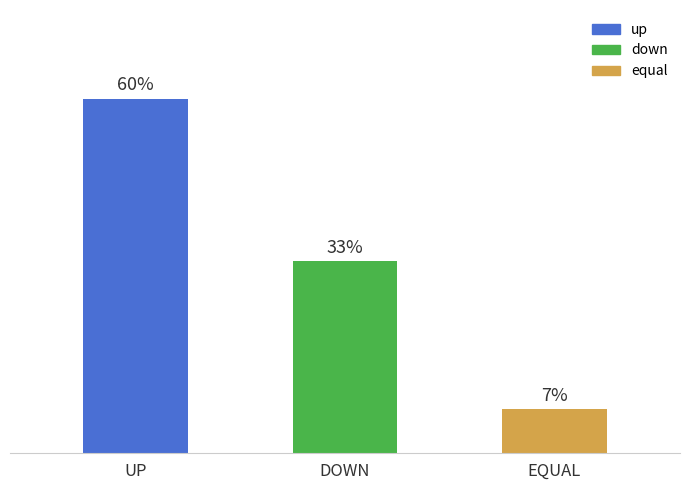

List the labels in order of value, largest first.

UP, DOWN, EQUAL